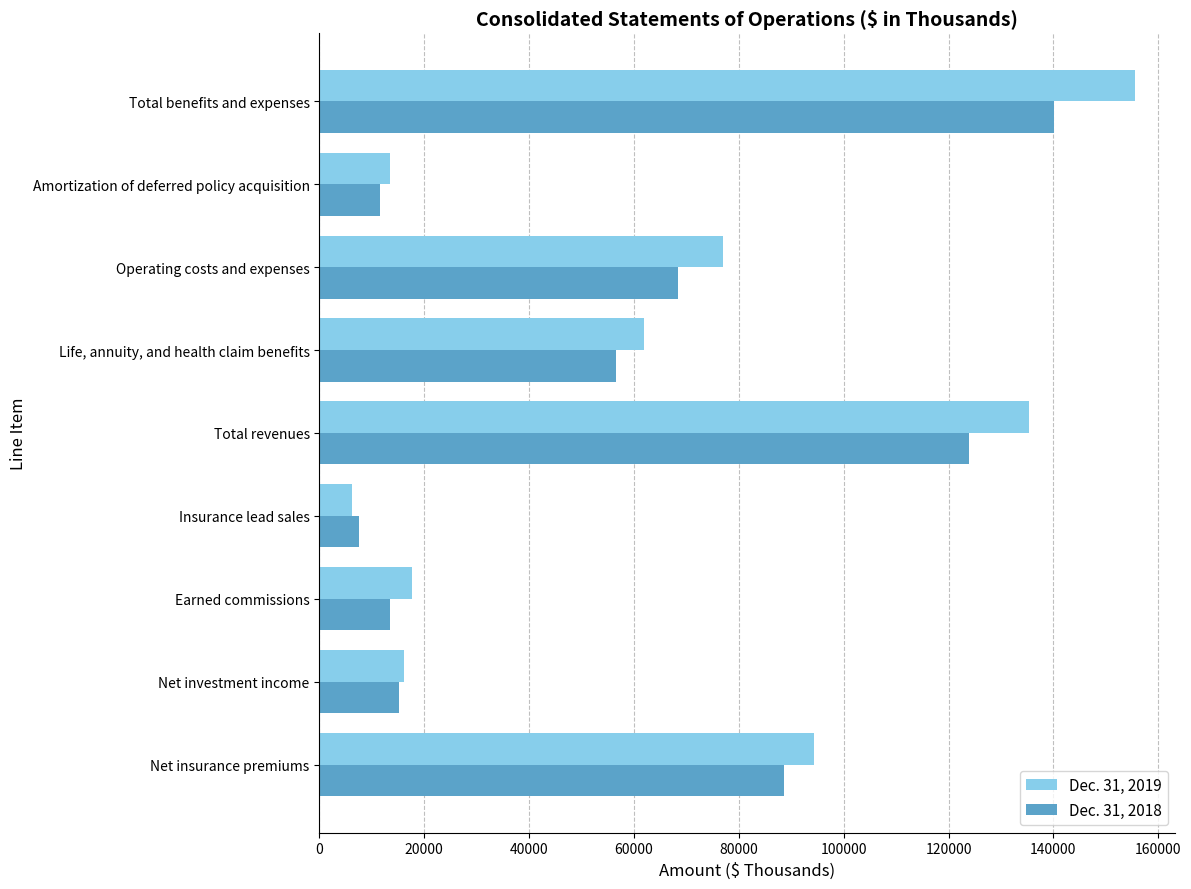

Rank the series by their average value, from highest to lowest.

Dec. 31, 2019, Dec. 31, 2018